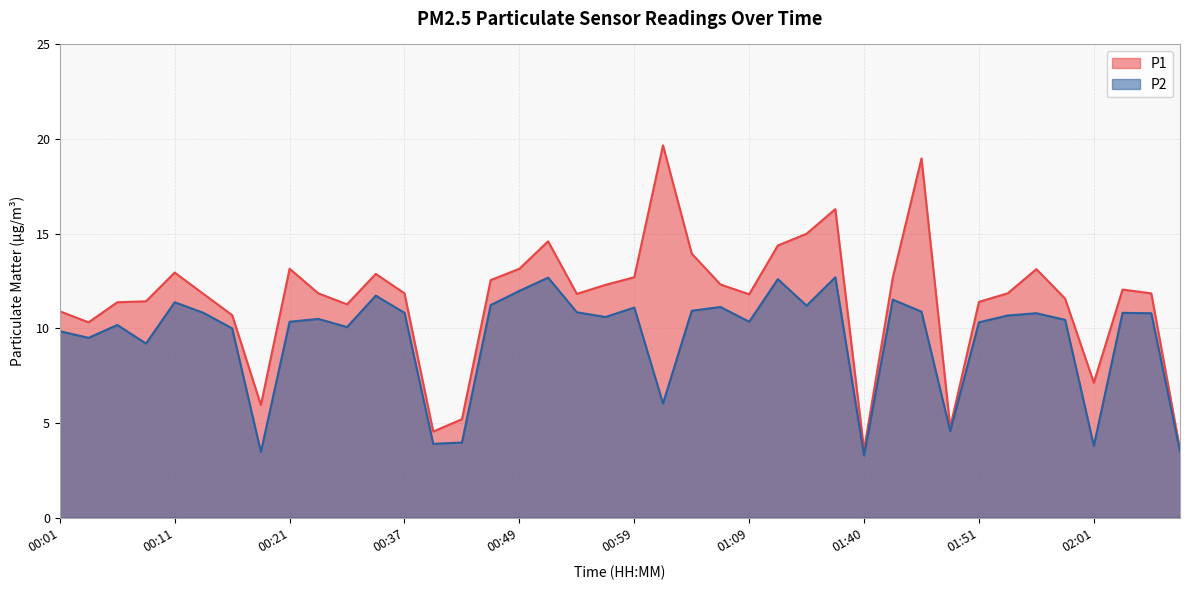

What is the sum of the P1 values at 00:19 and 00:21?

19.1